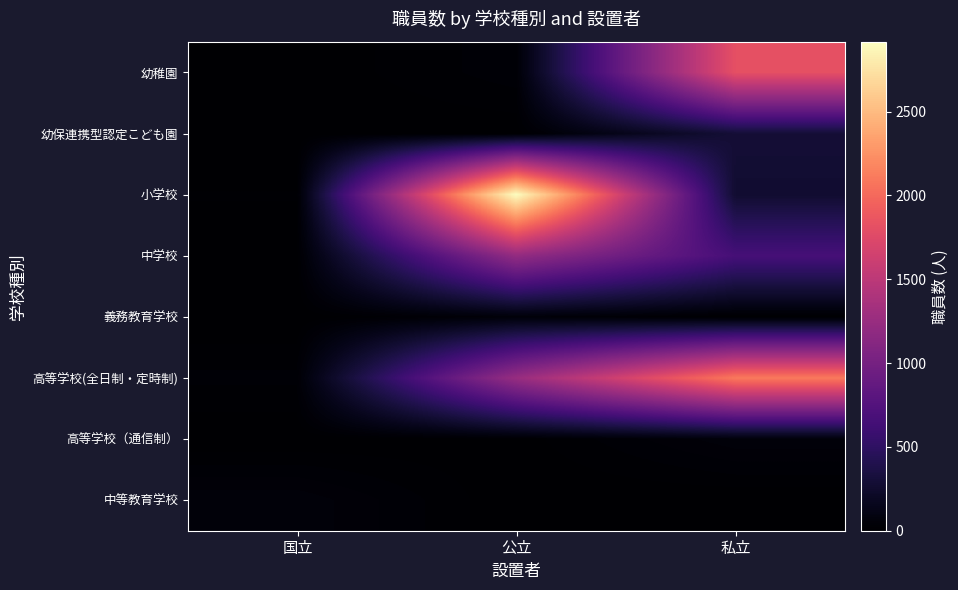

At 国立, list the series in order from smallest to largest.

幼保連携型認定こども園, 義務教育学校, 高等学校（通信制）, 幼稚園, 中学校, 小学校, 高等学校(全日制・定時制), 中等教育学校